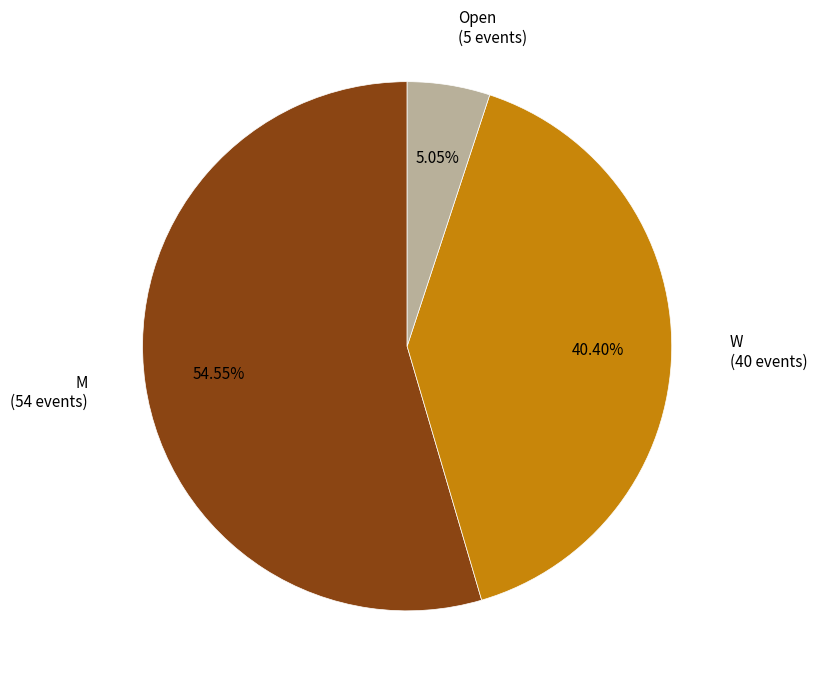

Which slice represents more than half of the pie?

M